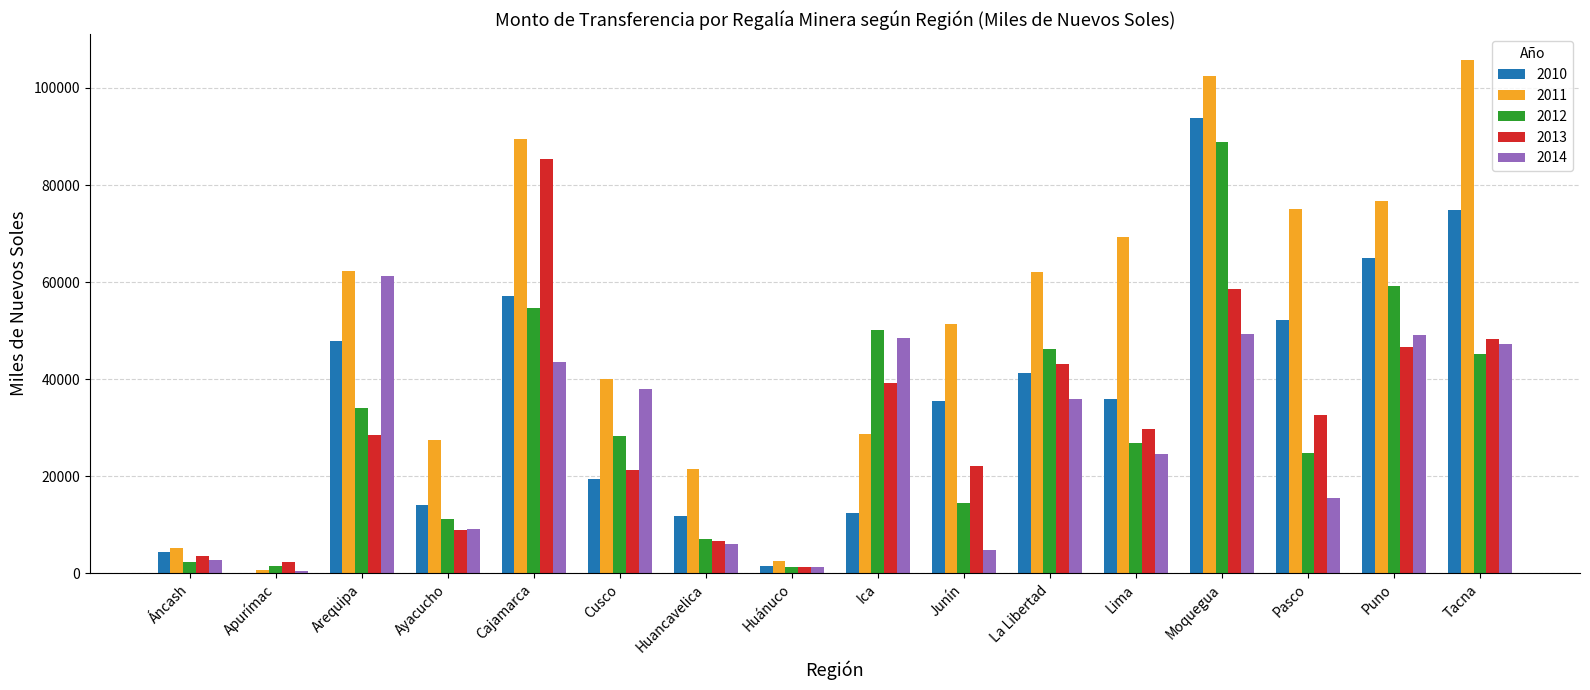

Which label corresponds to the largest value in the chart?

Tacna